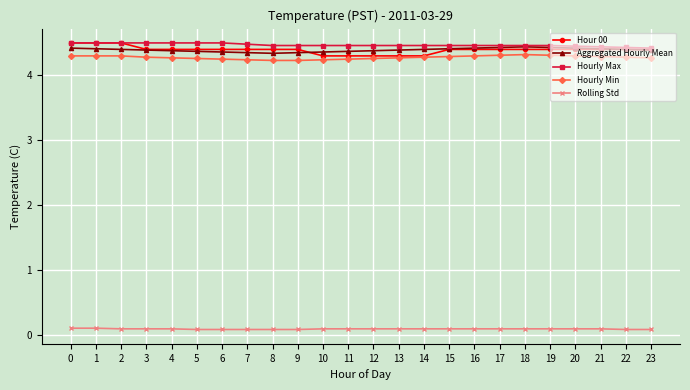

The value of Hourly Max at 1 is 4.5. True or false?

True